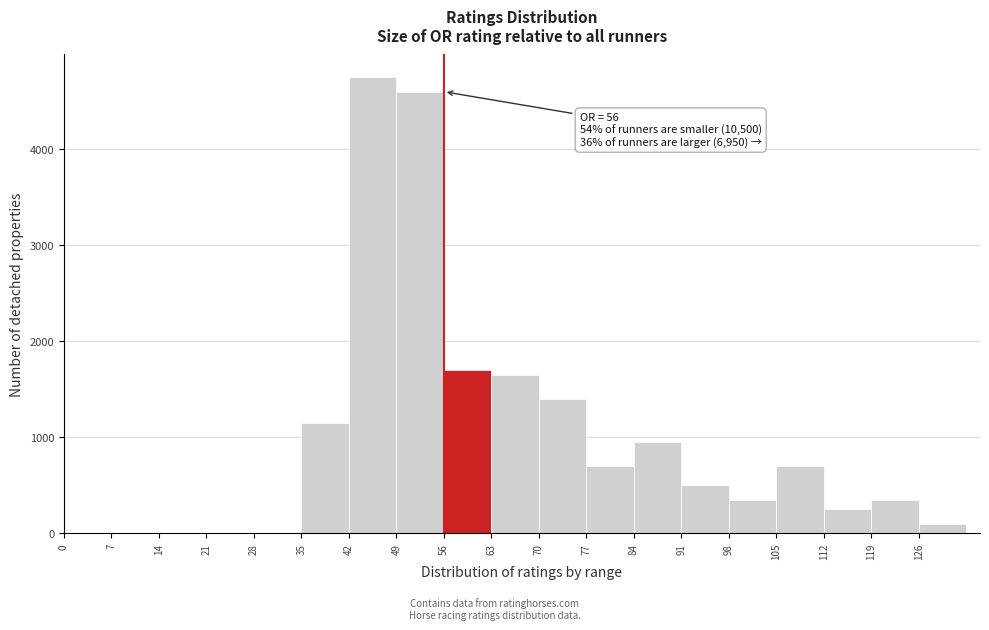

Over which range of the x-axis is the bar tallest?

42 to 49